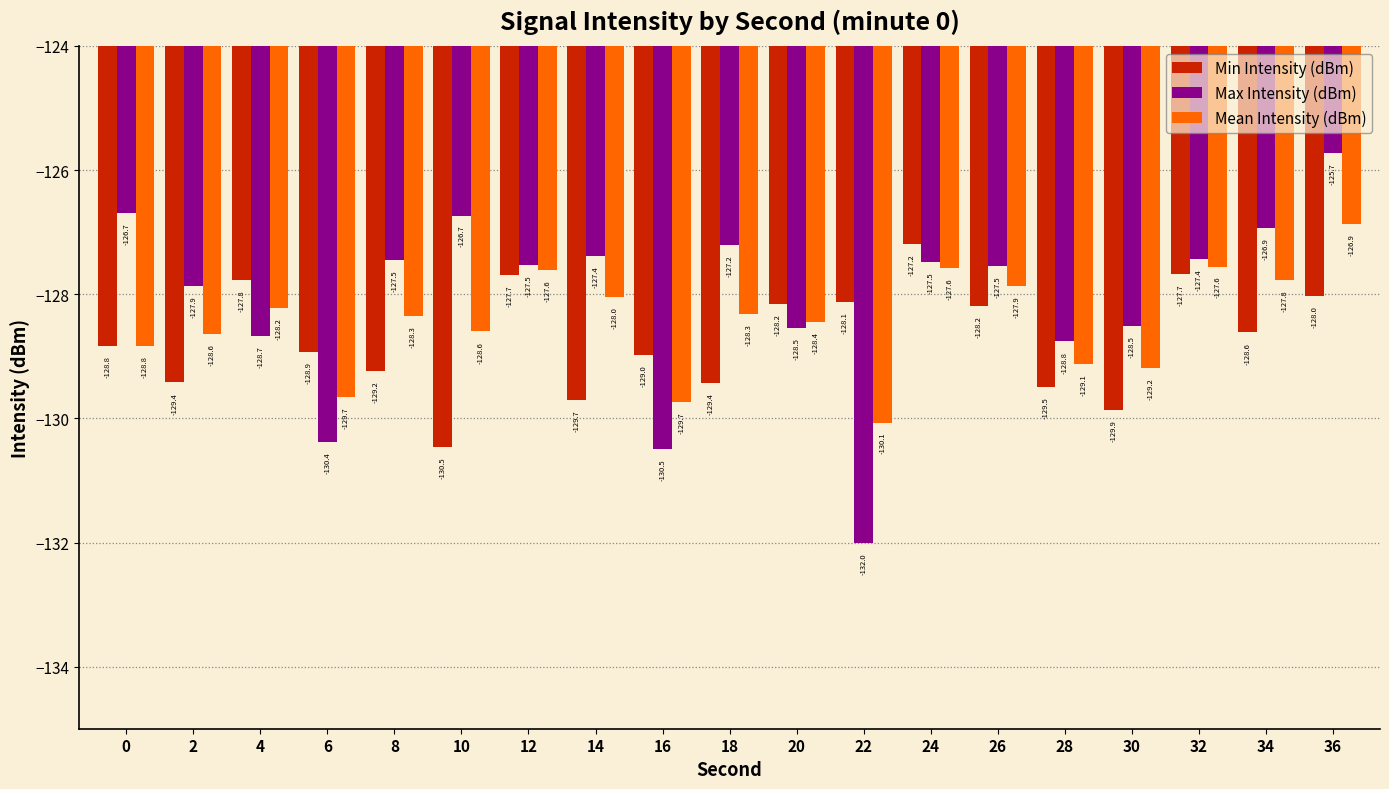

Where is Max Intensity (dBm) nearest to the value -128?

2